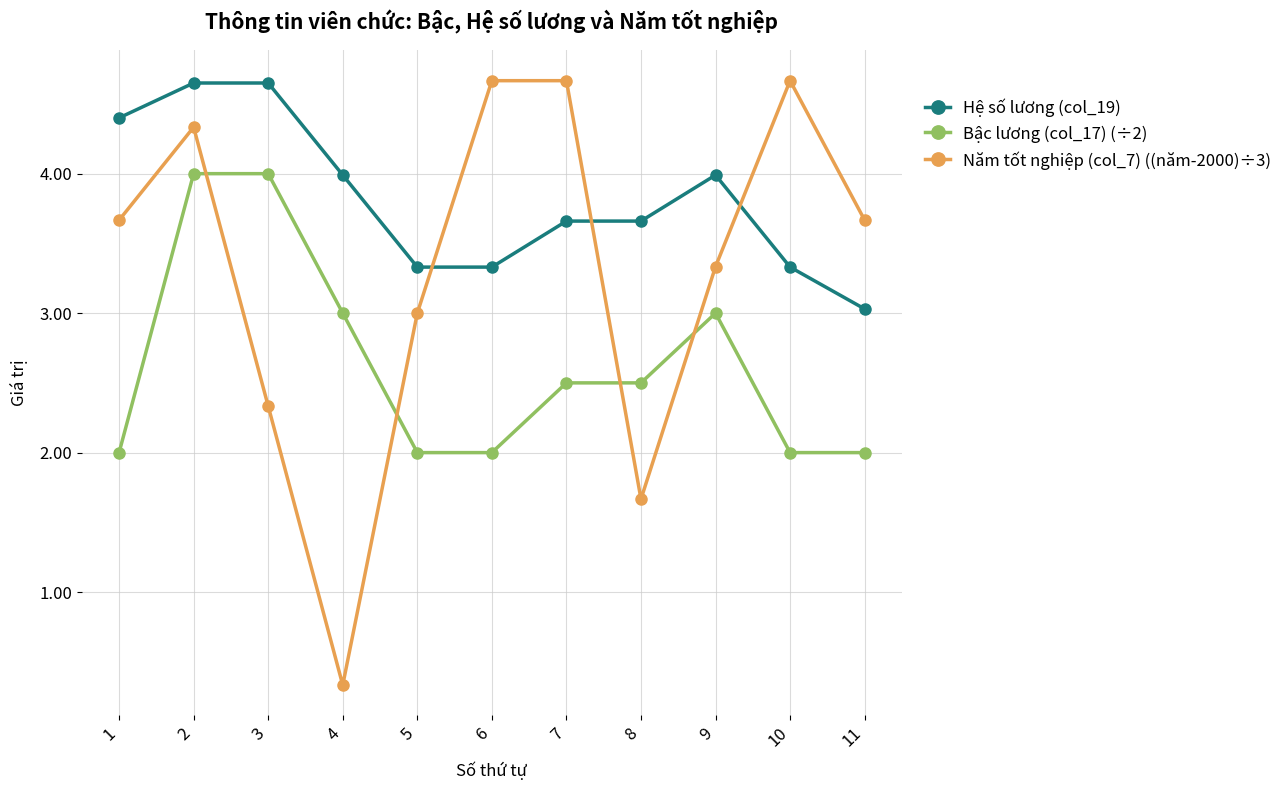

List the series in order of their overall mean, highest first.

Hệ số lương (col_19), Năm tốt nghiệp (col_7) ((năm-2000)÷3), Bậc lương (col_17) (÷2)